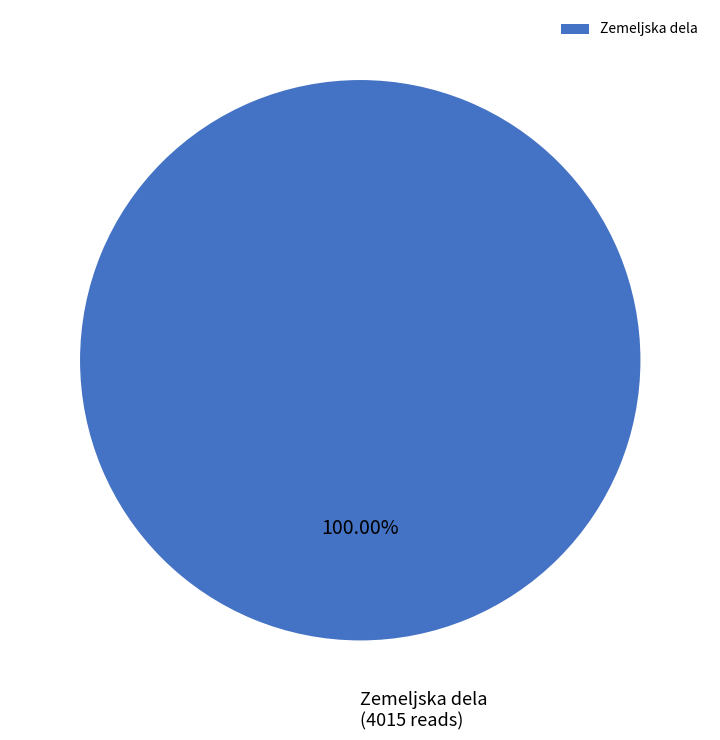

Is there any slice that represents more than half of the pie?

Yes